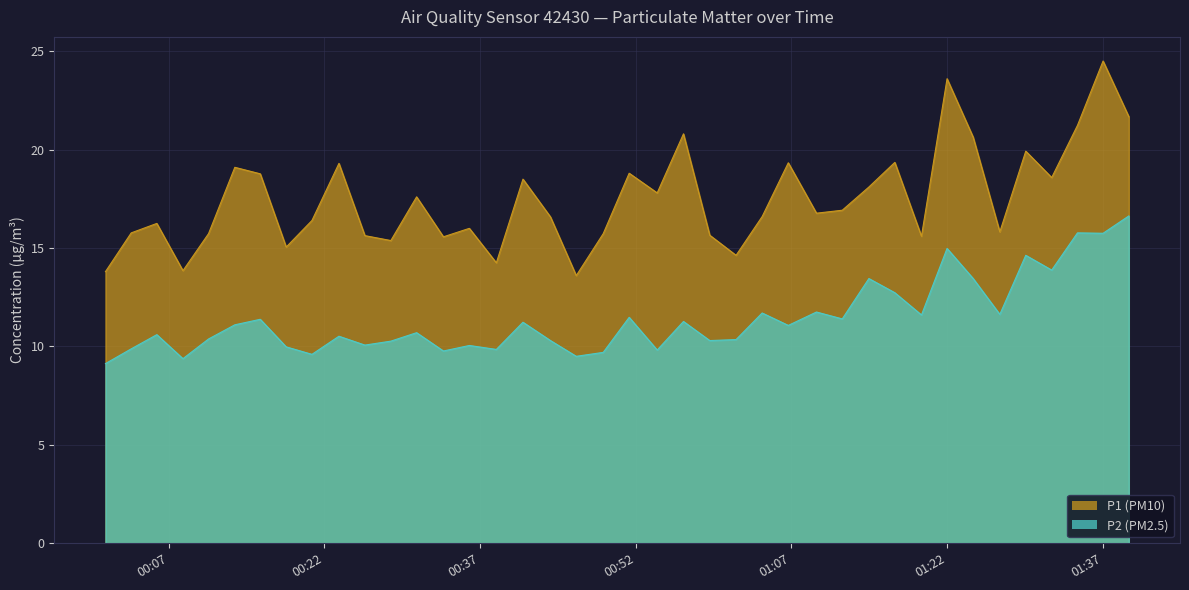

What is the label of the 31st point from the right?

2023-10-19T00:23:25